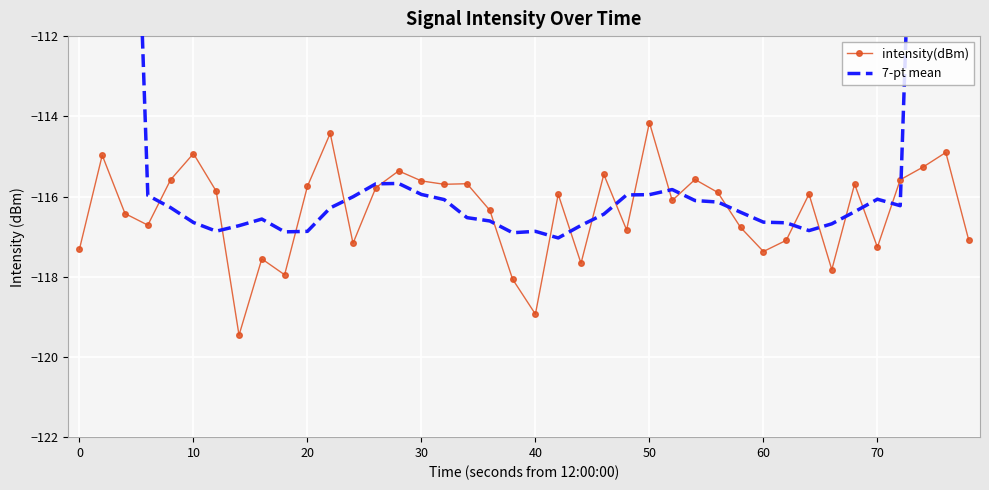

What are all the series names shown in the legend?

intensity(dBm), 7-pt mean